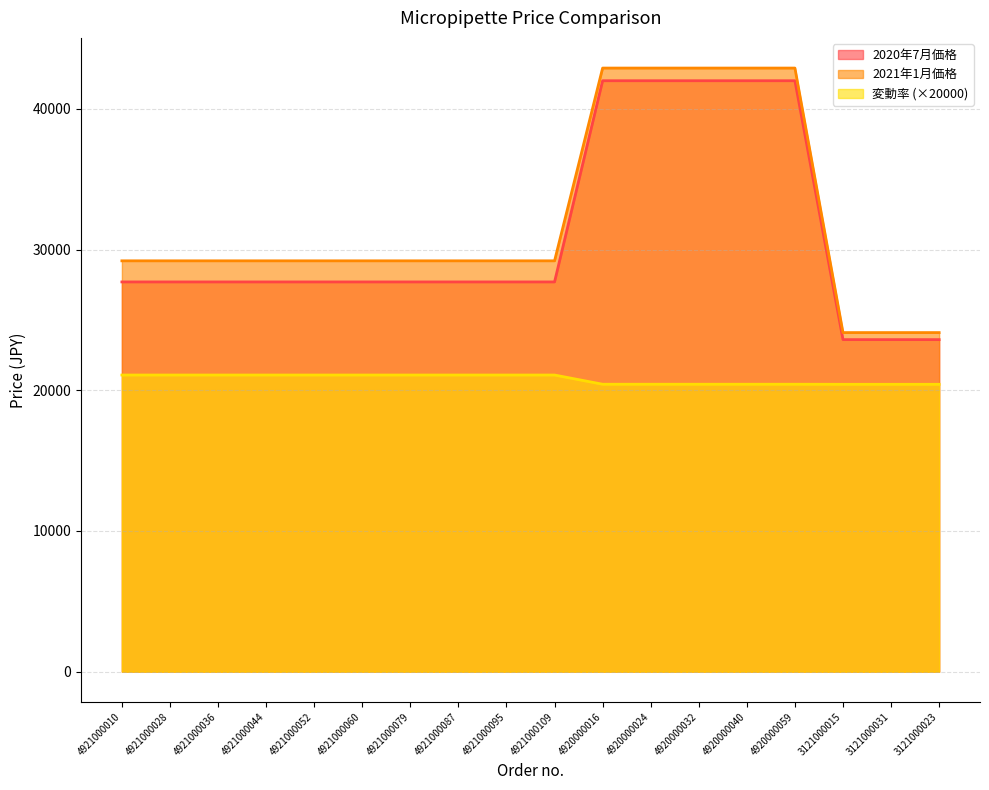

What is the spread (max minus min) of values at 4921000052?

8117.0